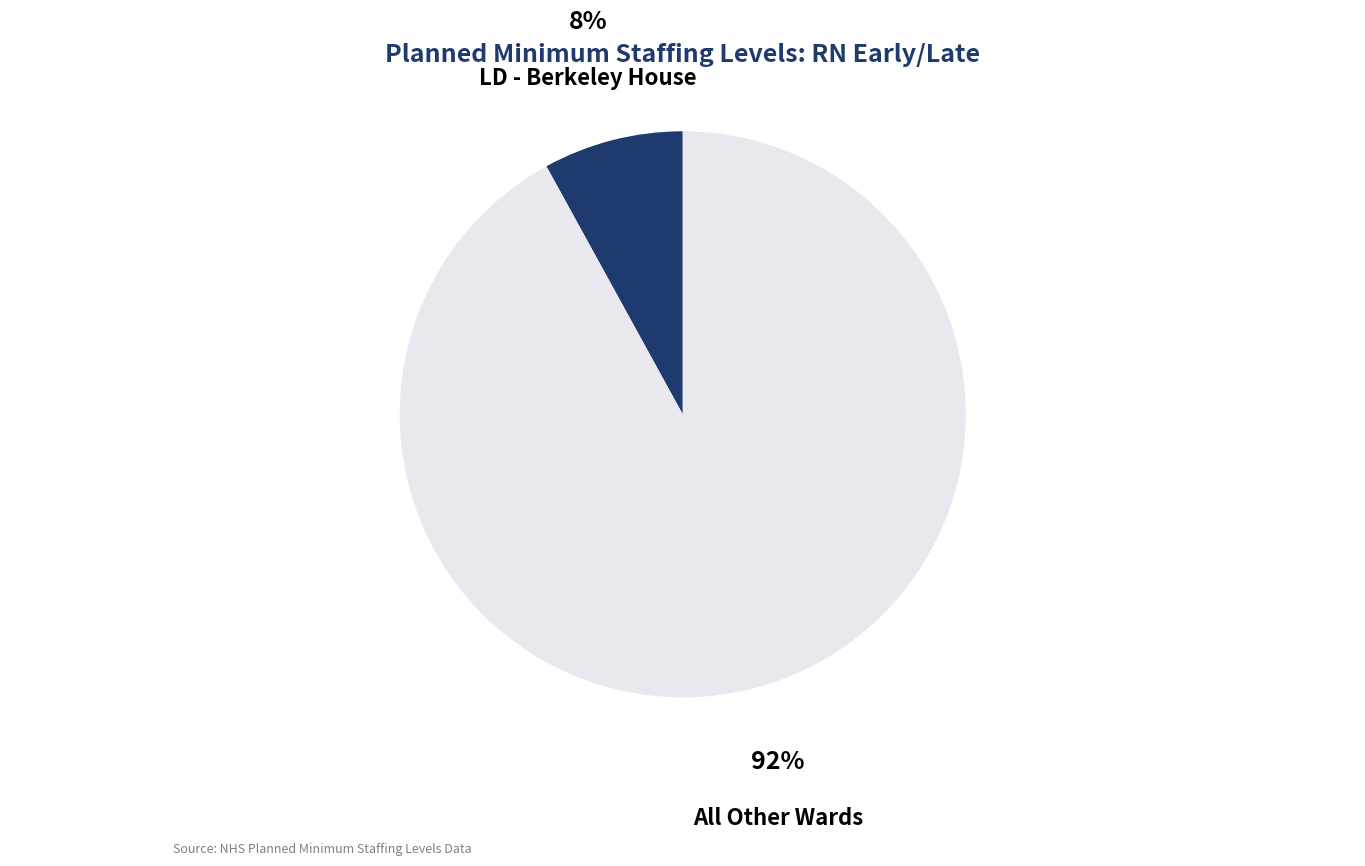

To the nearest percent, what is the average slice percentage?

50%